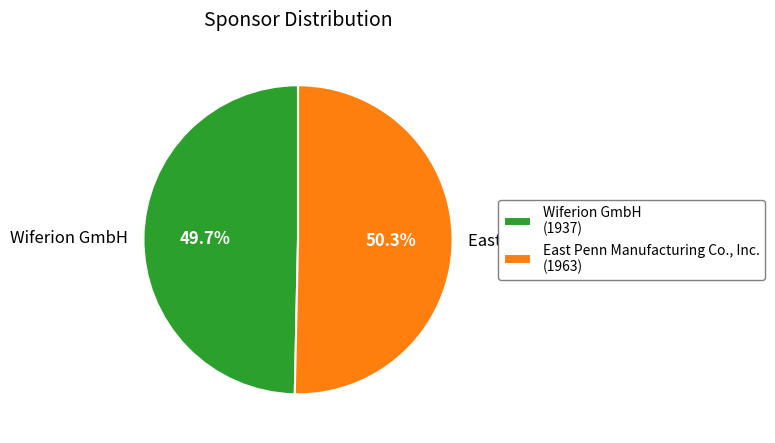

What percentage is the Wiferion GmbH slice, to the nearest percent?

50%